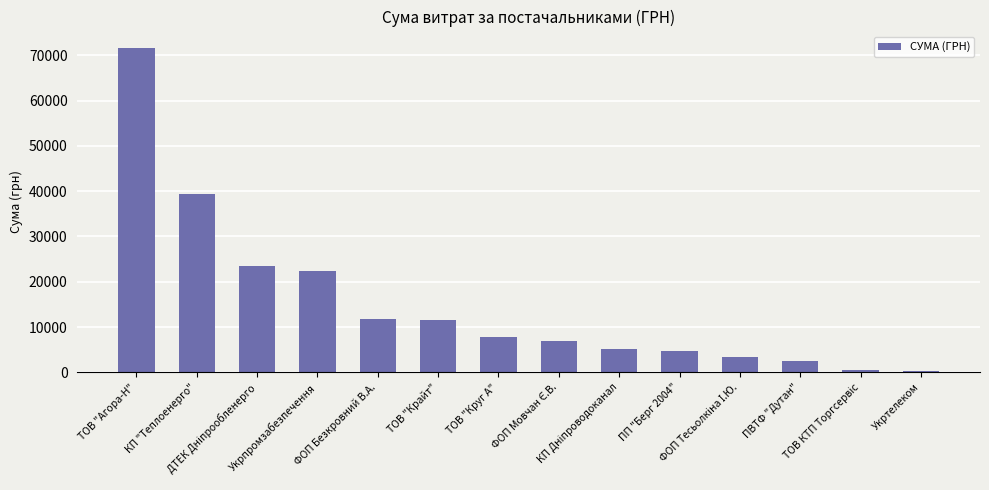

What is the difference between the maximum and second lowest values?

71131.2